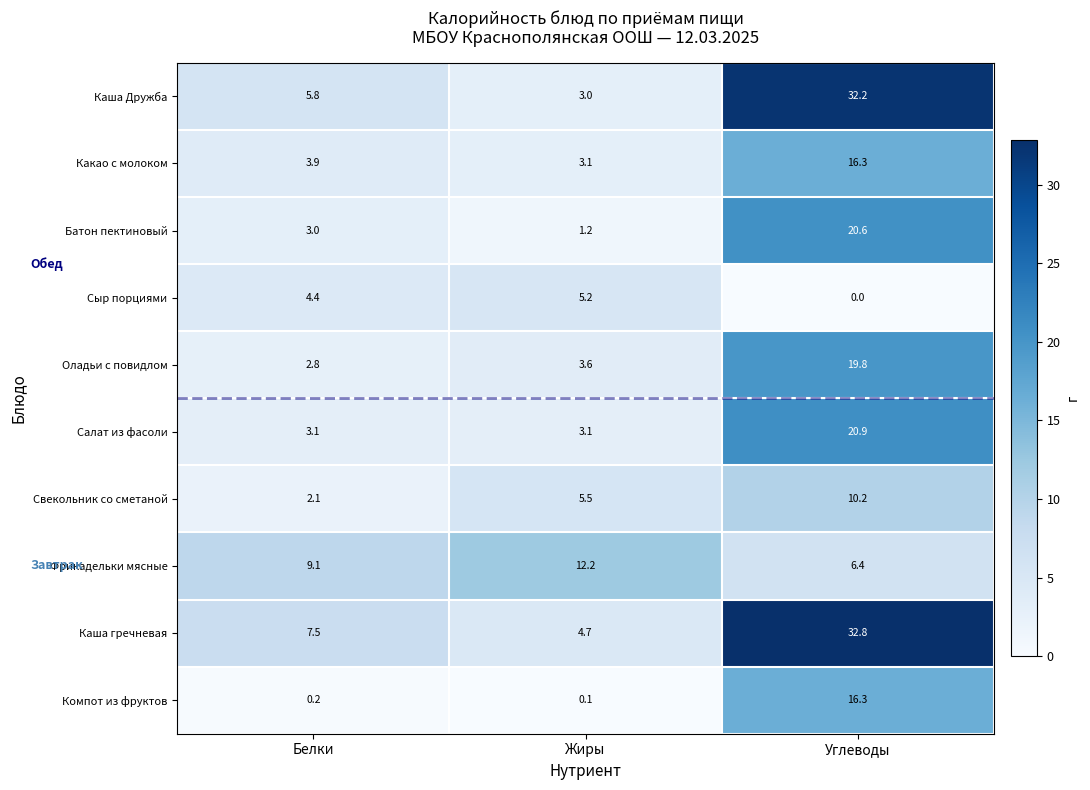

The value of Сыр порциями at Углеводы is 0.0. True or false?

True